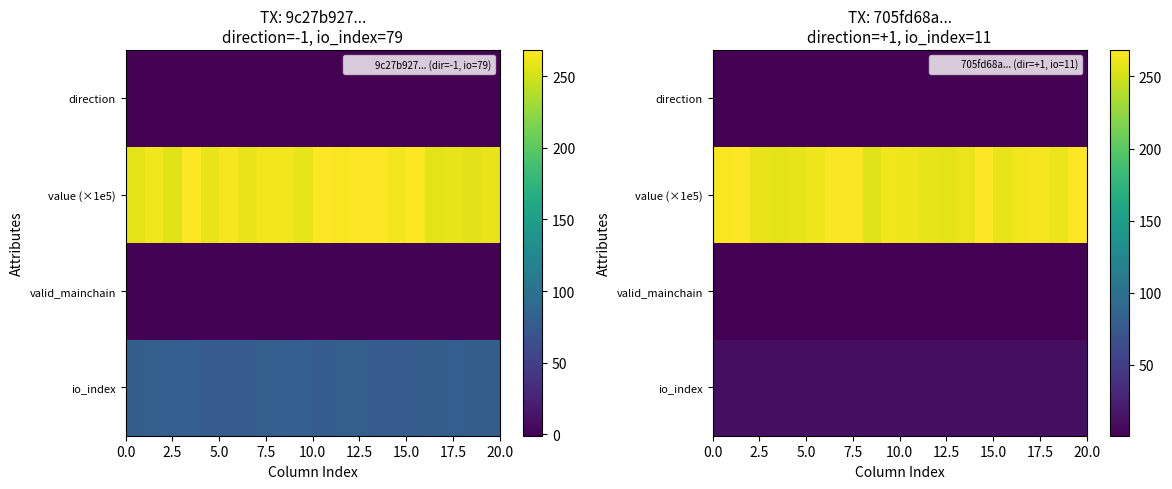

Count the number of data series in this chart.

4